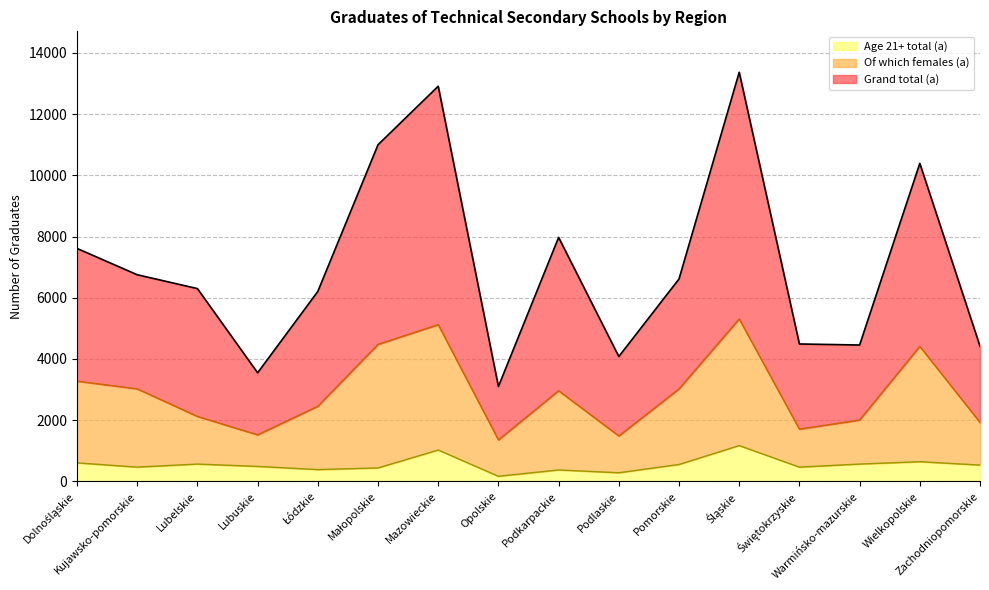

How many interior local peaks does the Age 21+ total (a) series have?

5